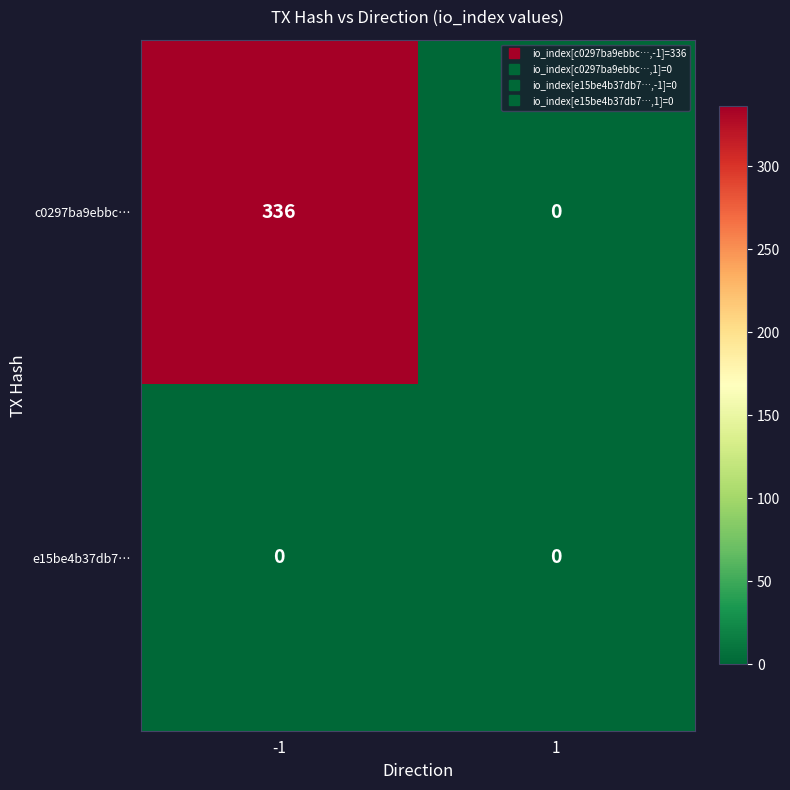

Reading left to right, extract all data points from this chart.

c0297ba9ebbc…: -1=336	1=0
e15be4b37db7…: -1=0	1=0